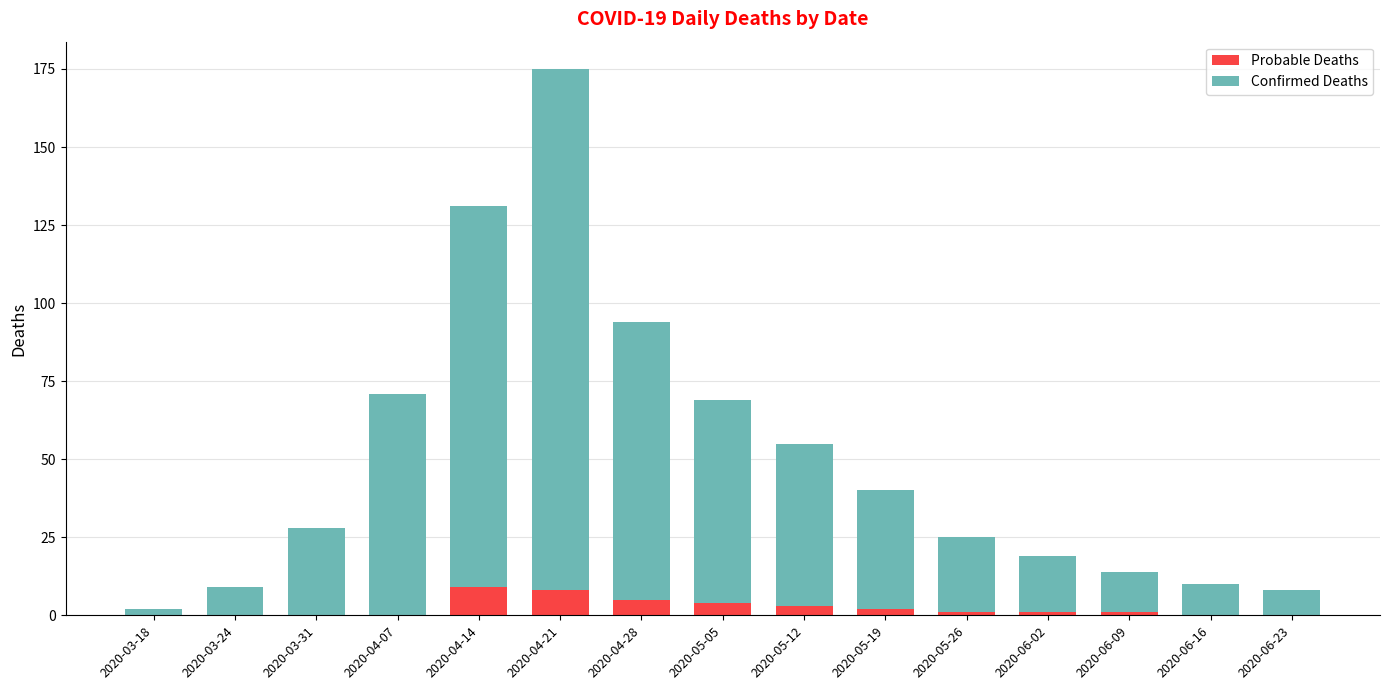

What is the total value across all series at 2020-04-07?

71